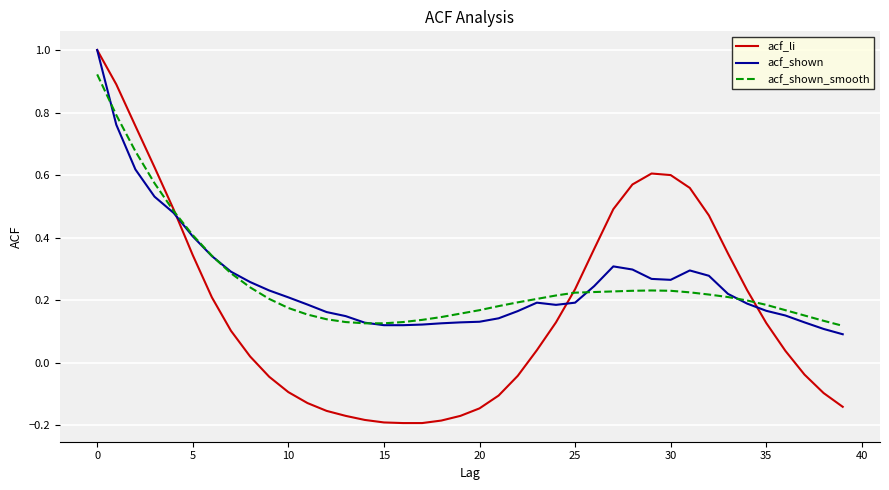

What is the greatest value displayed?

1.0